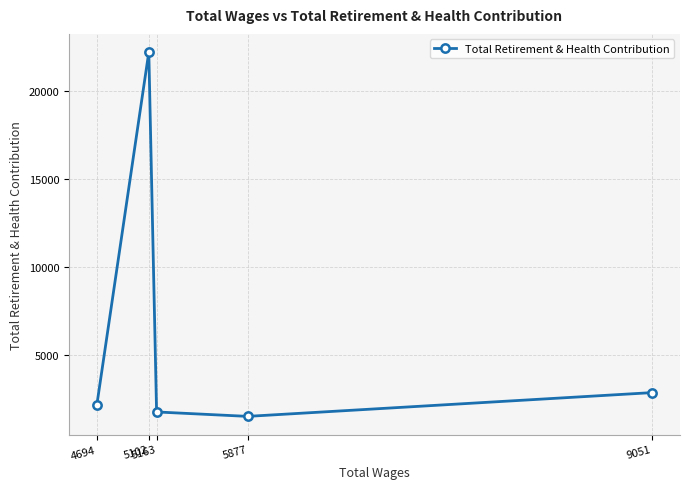

How many lines are shown in the chart?

1